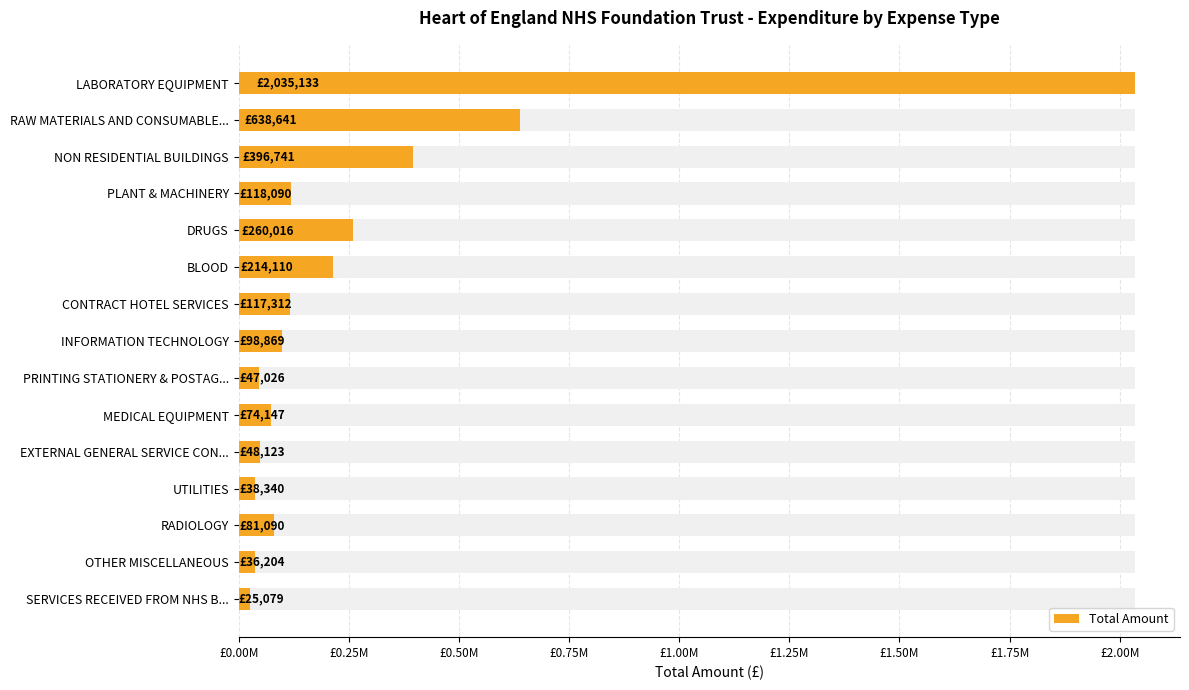

What position from the left is DRUGS?

5